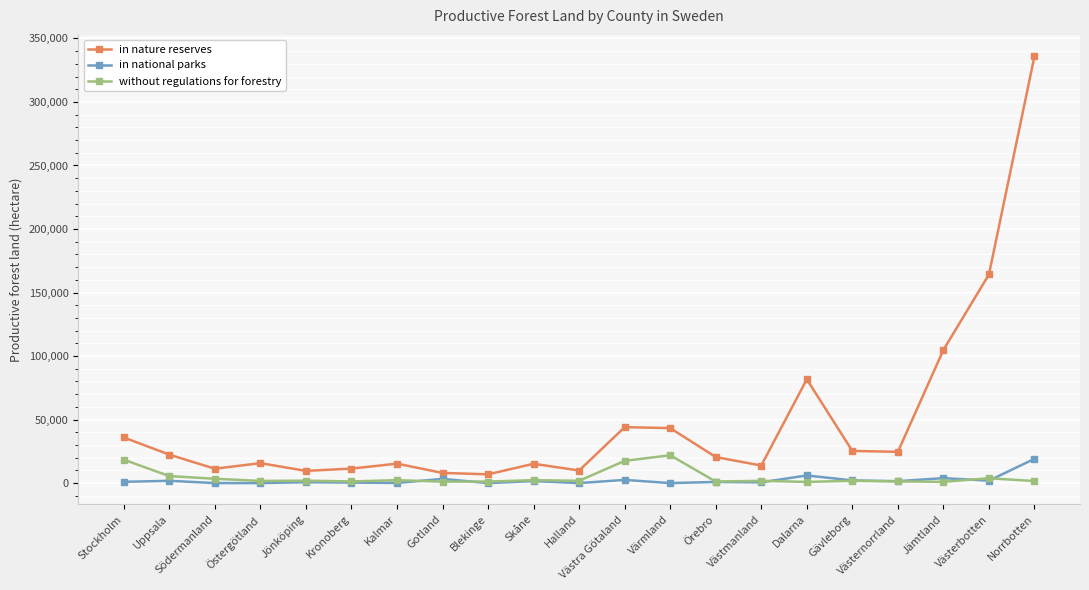

What is the difference between the maximum and minimum values in the without regulations for forestry series?

21000